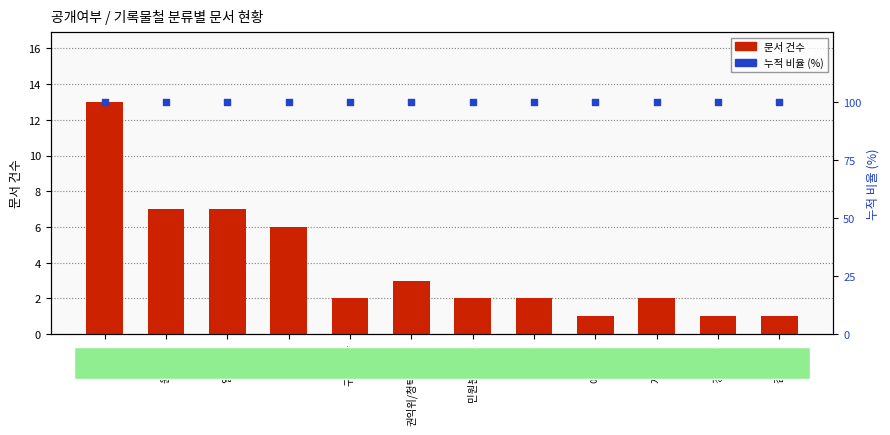

What is the total value across all series at 일반서무?

107